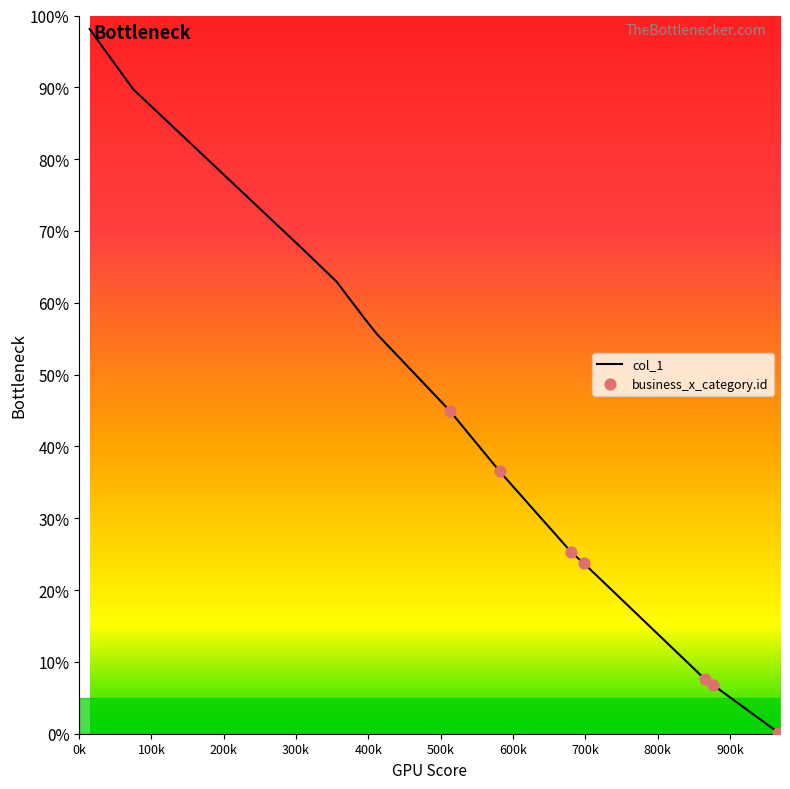

What is the difference between the maximum and minimum values?

98.1